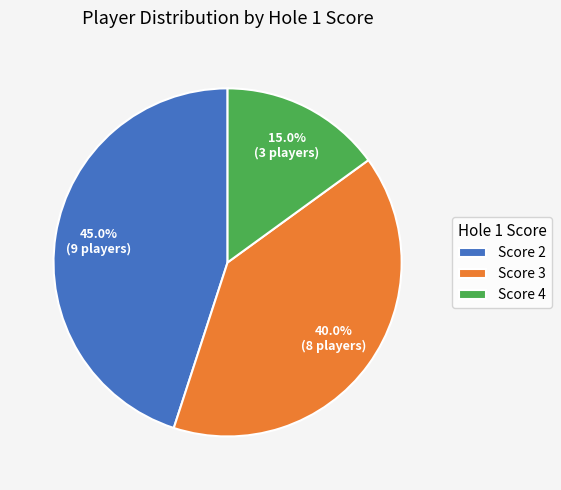

What is the ratio of the value at Score 4 to the value at Score 3?

0.4